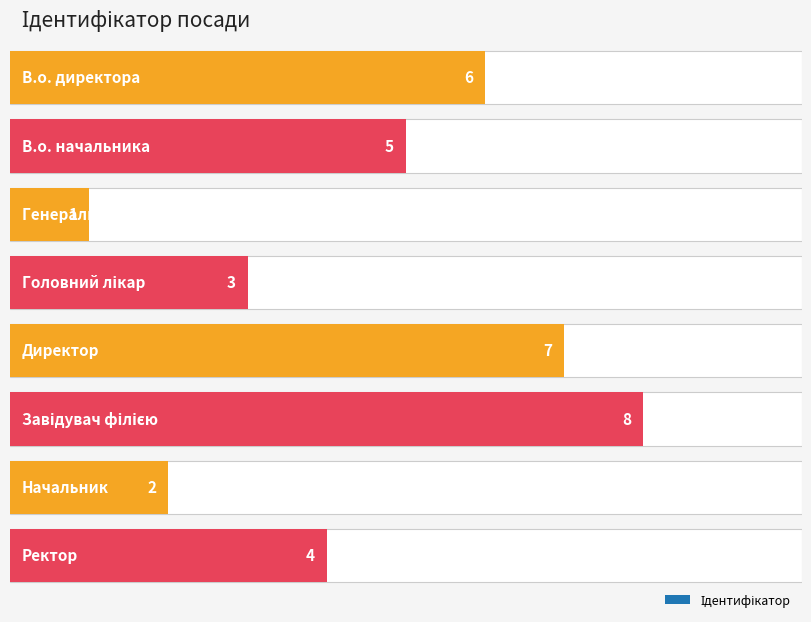

What is the change in value from В.о. директора to Завідувач філією?

+2